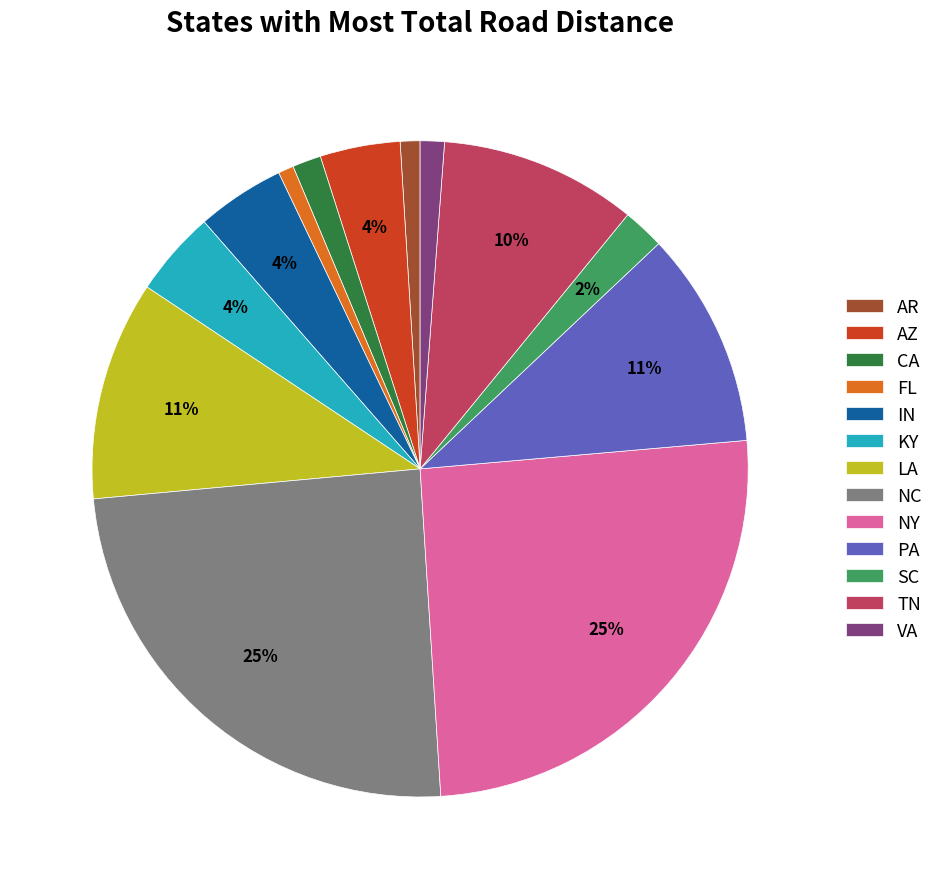

The LA slice represents 11% of the pie. True or false?

True